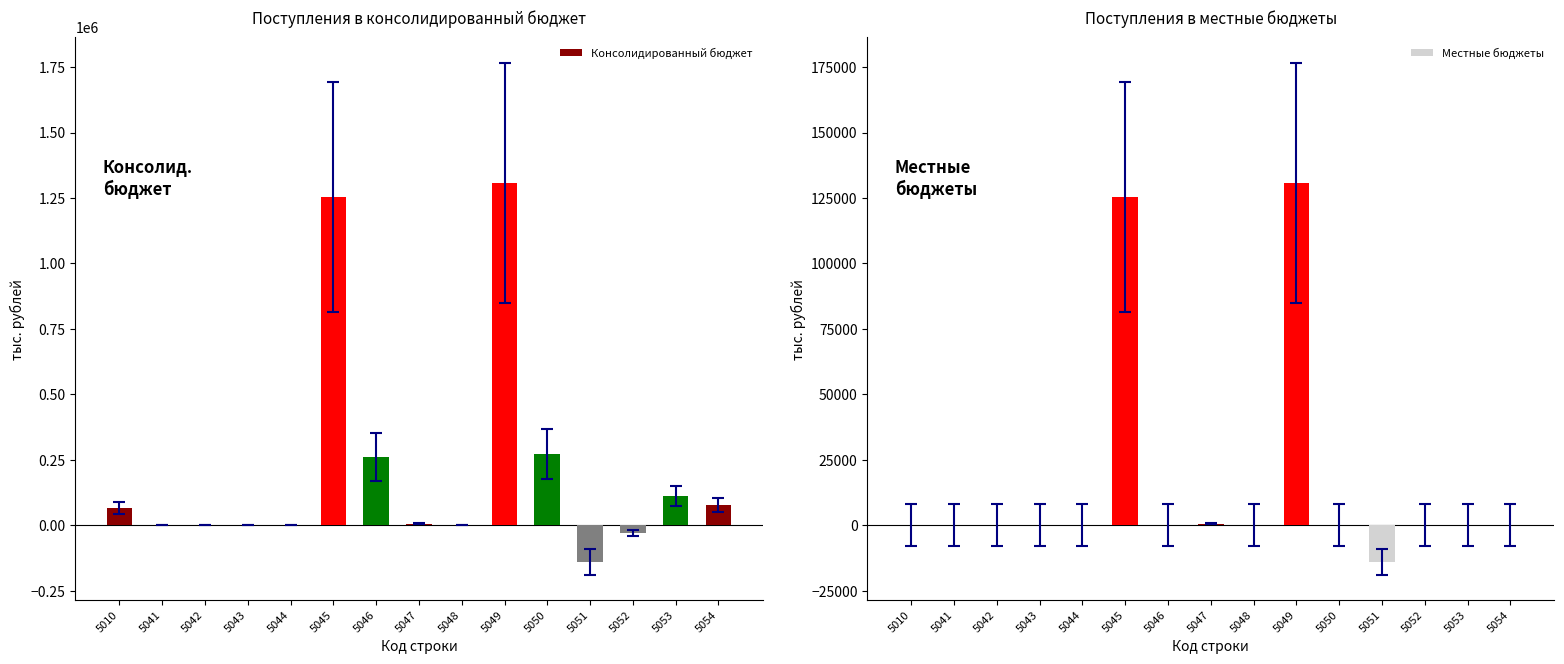

What is the difference between the Местные бюджеты values at 5045 and 5053?

125290